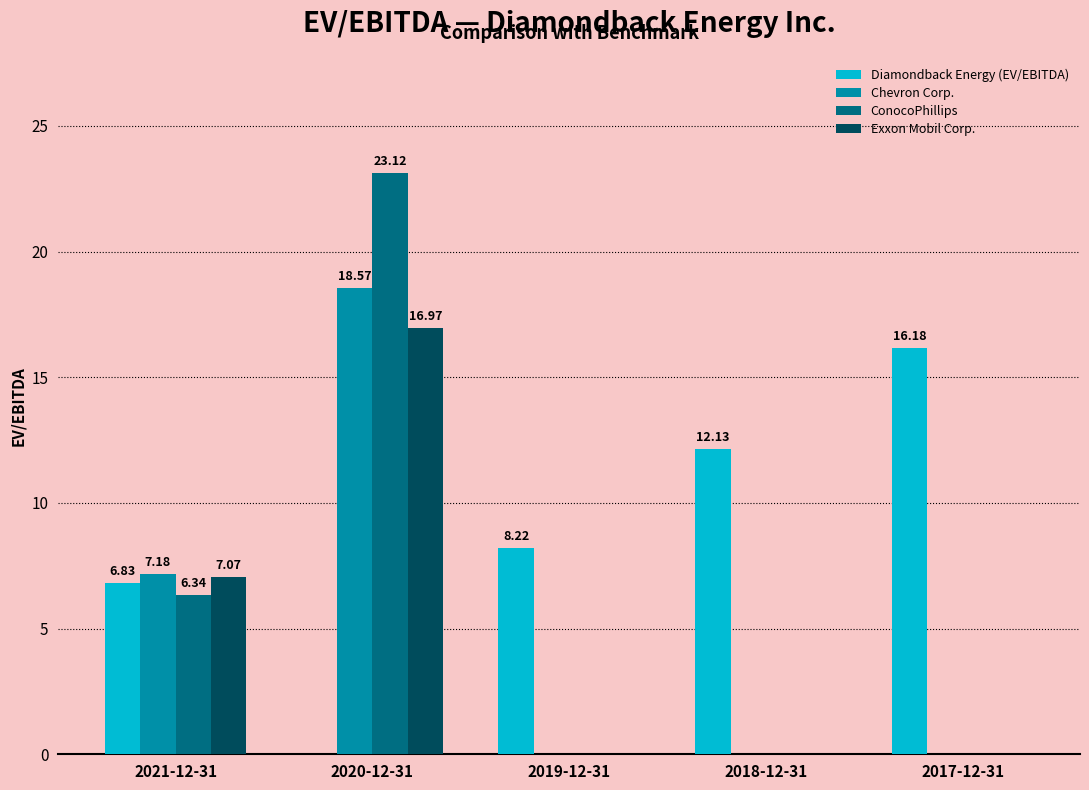

Is it true that Diamondback Energy (EV/EBITDA) equals 13.2 at 2019-12-31?

False